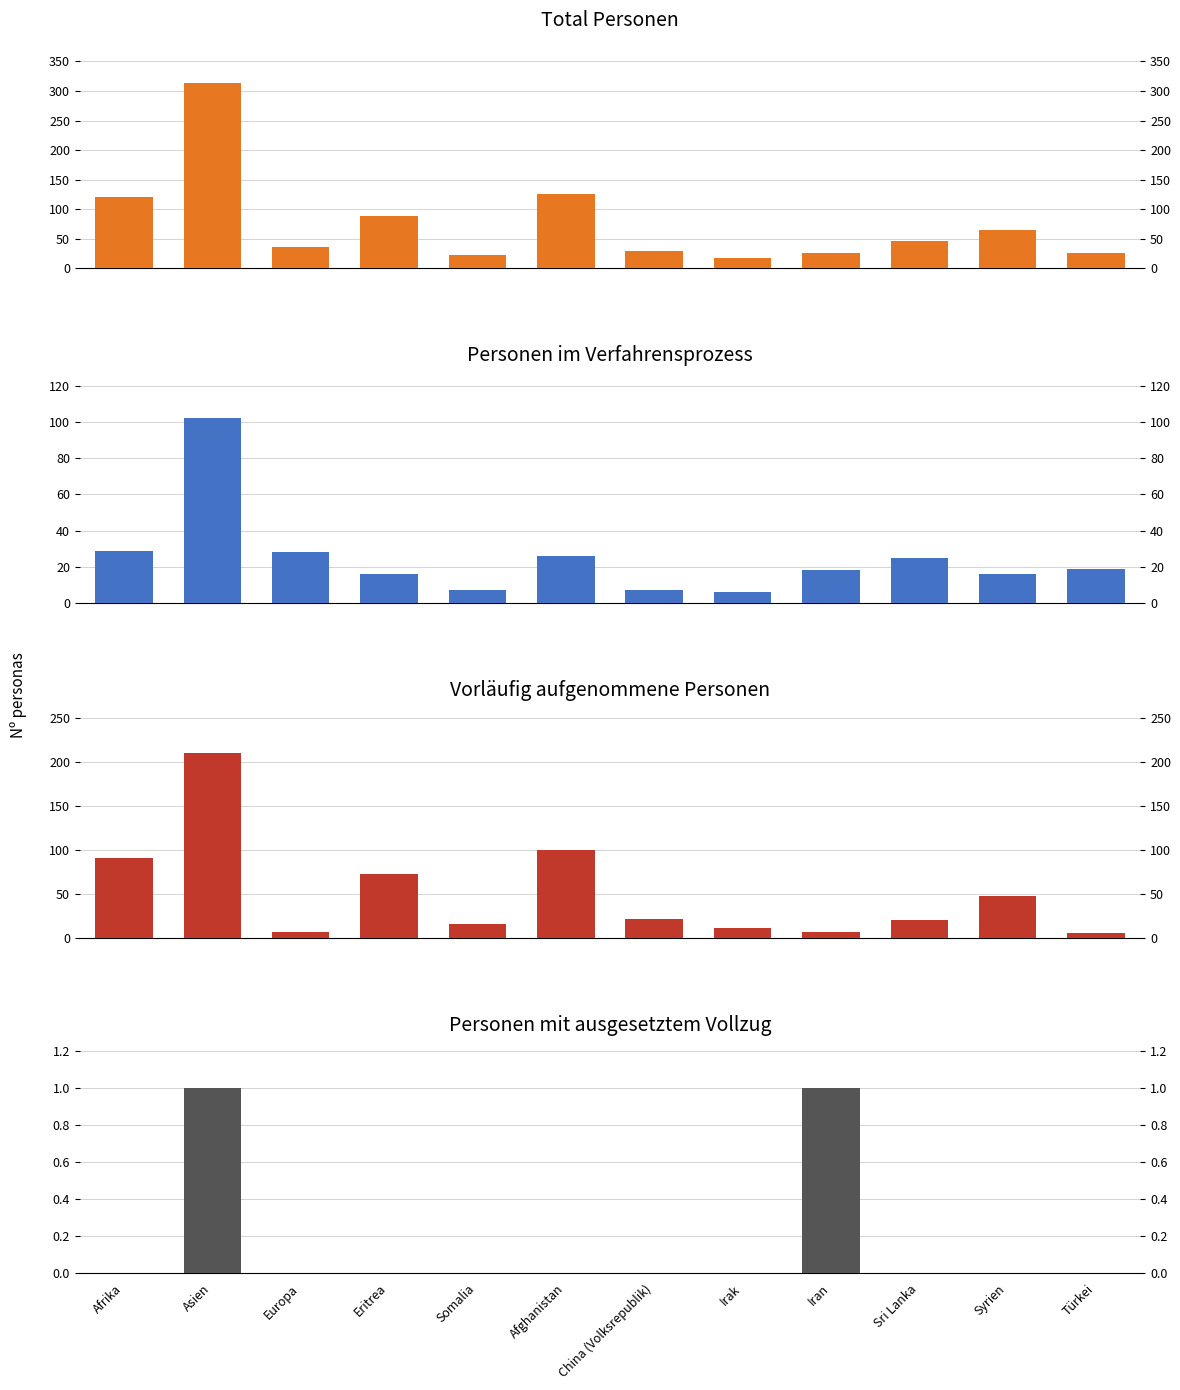

At which category does the chart reach its minimum across all series?

Afrika